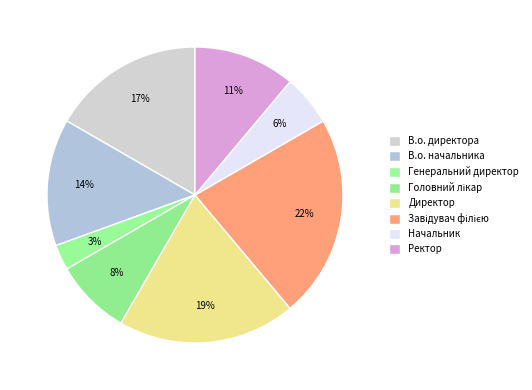

To the nearest percent, what is the average slice percentage?

12%